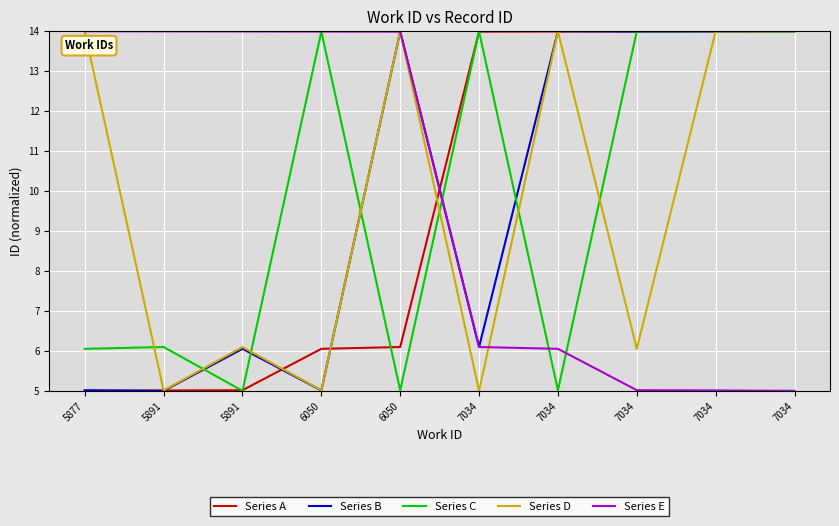

At which category does the chart reach its peak across all series?

7034